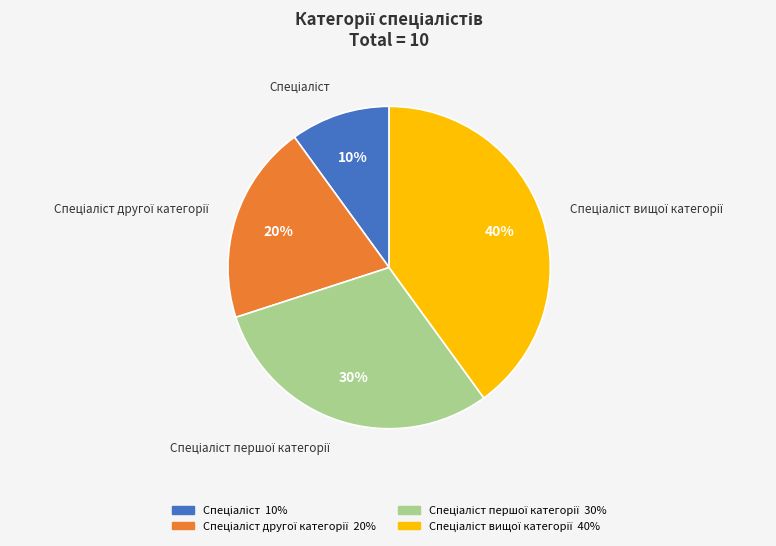

To the nearest percent, what is the average slice percentage?

25%